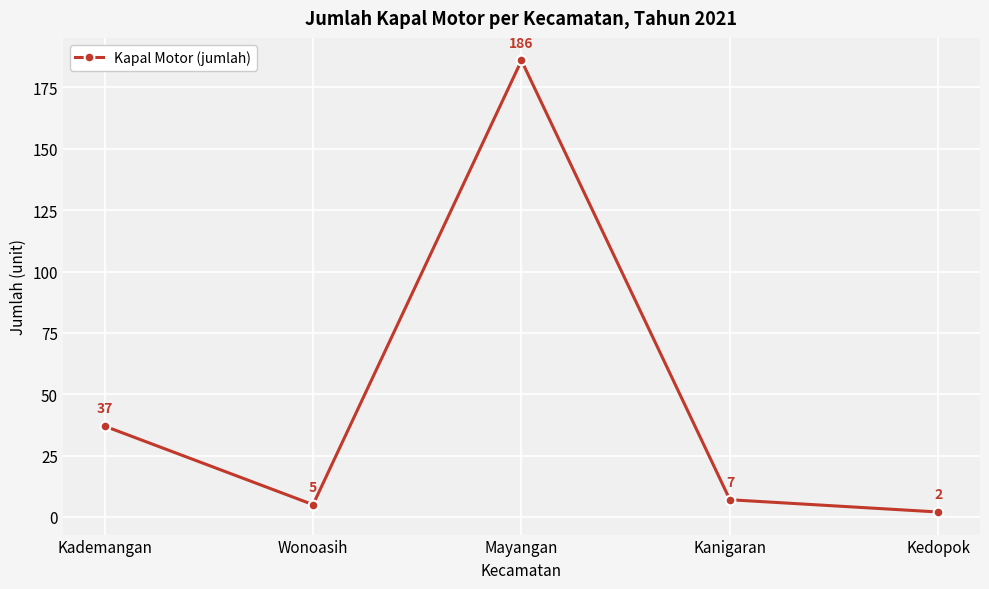

What is the average value?

47